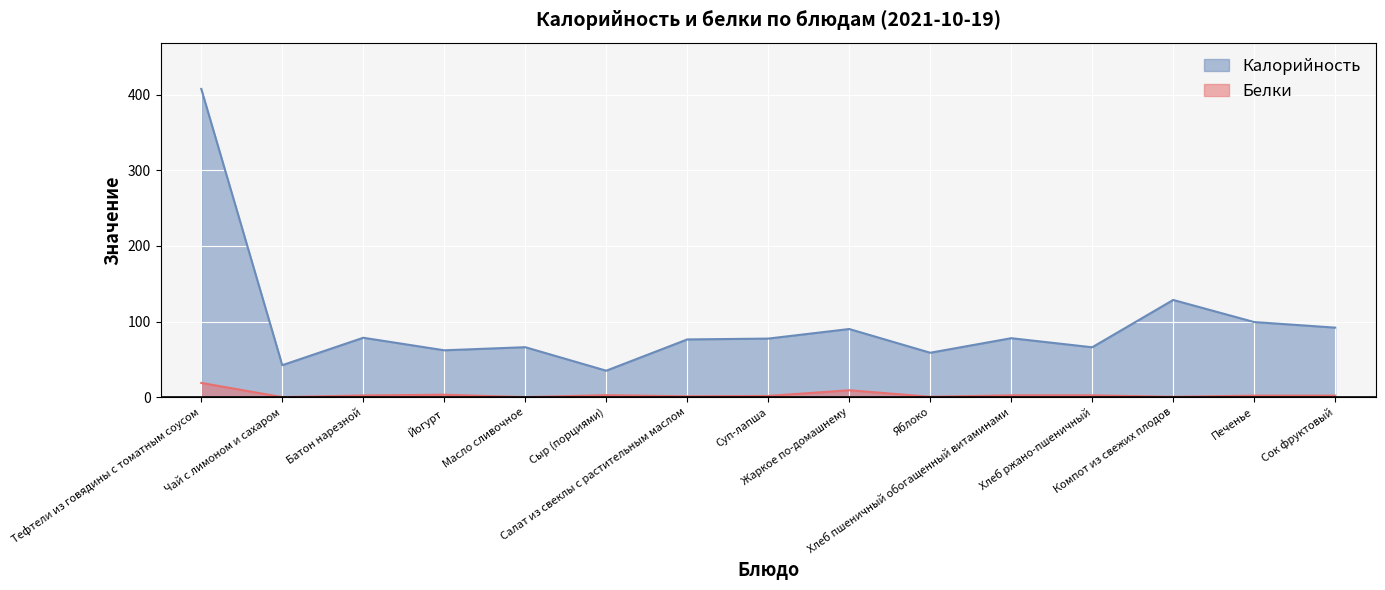

List the series in order of their peak value, highest first.

Калорийность, Белки